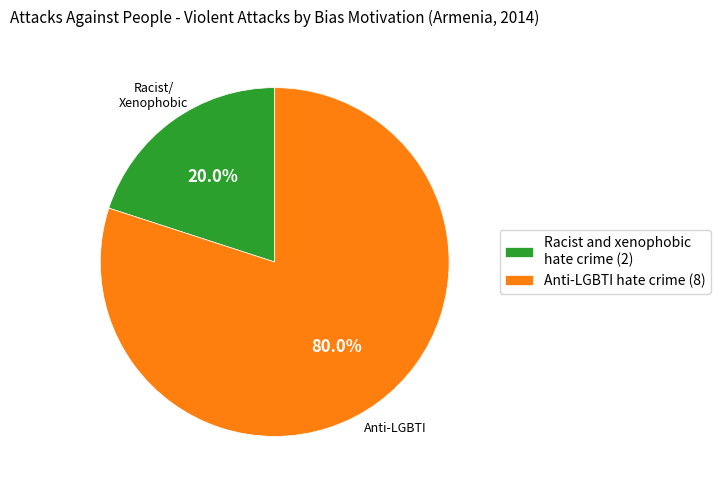

To the nearest percent, what portion does Racist and xenophobic hate crime represent?

20%